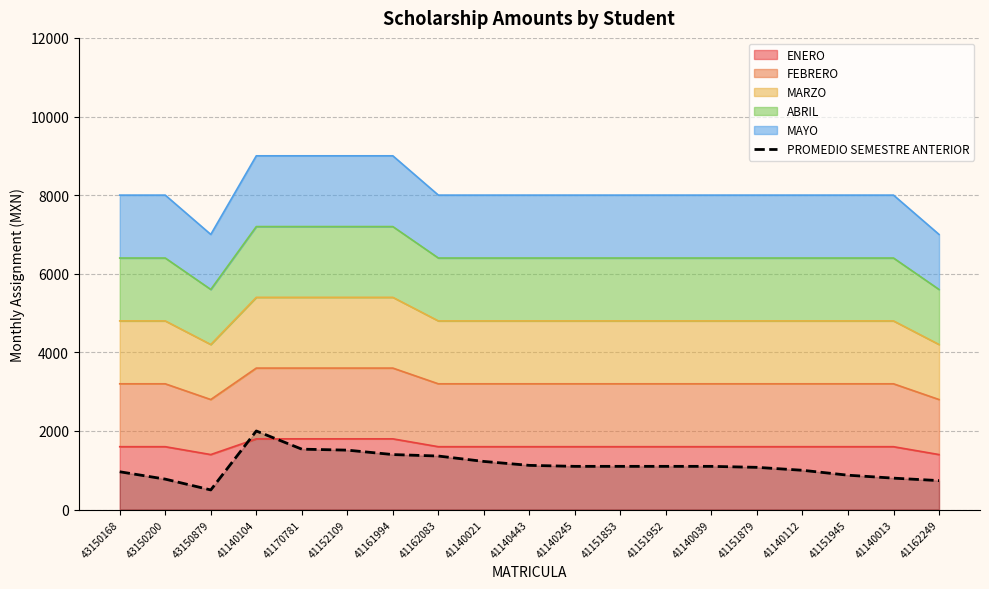

What is the smallest value displayed?

500.0